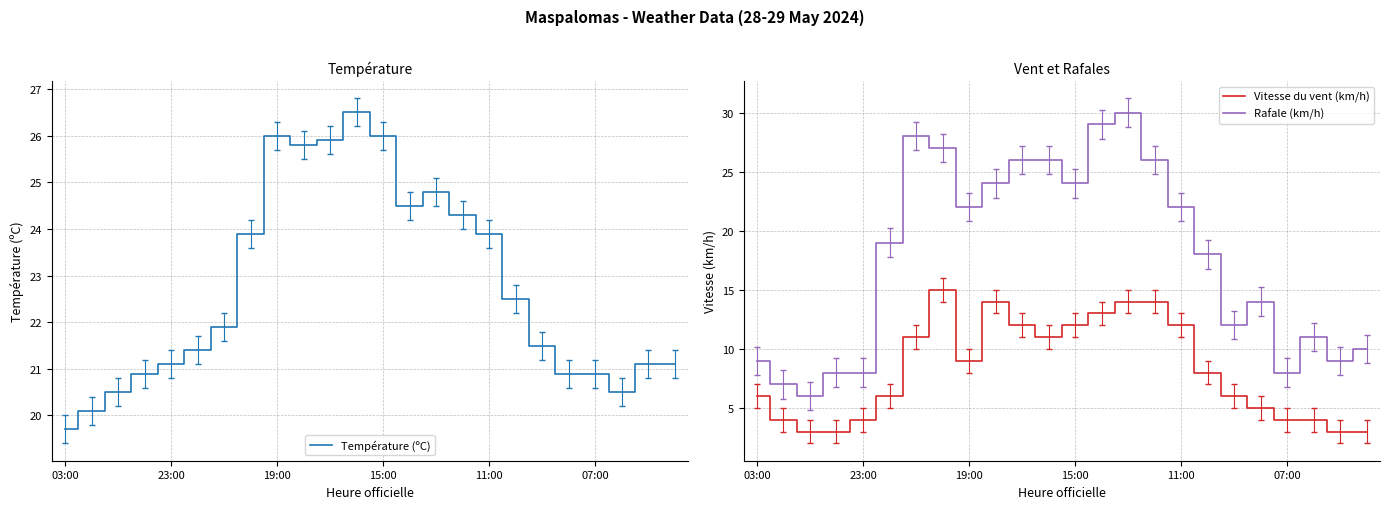

What position from the right is 11?

13